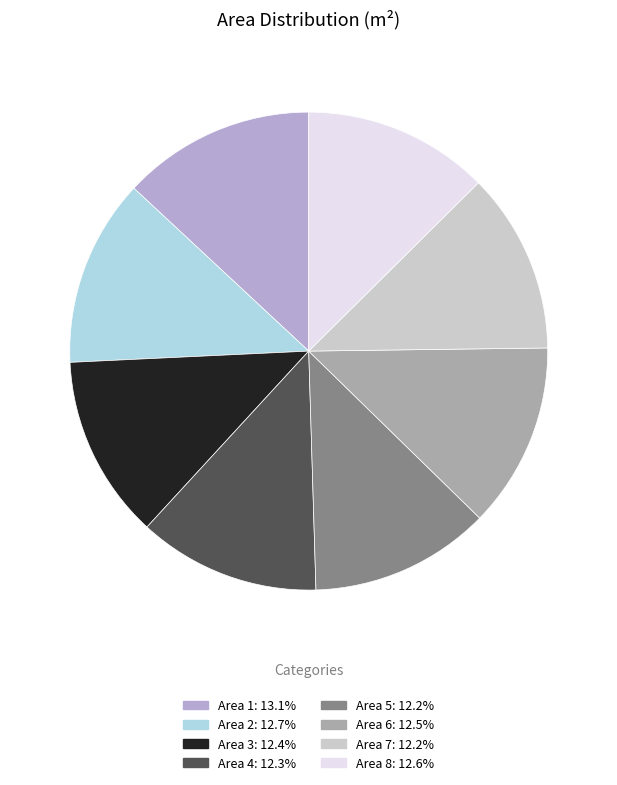

The Area 3 slice represents 12% of the pie. True or false?

True